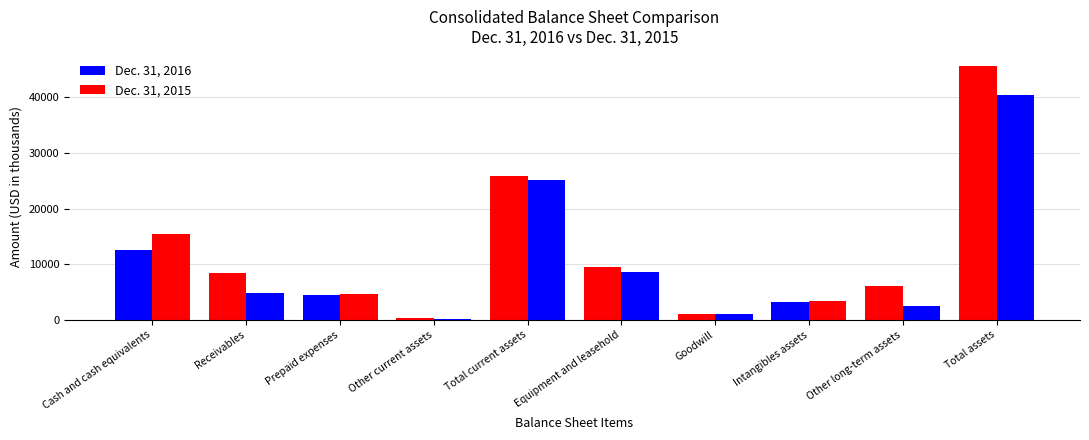

Reading left to right, list all the values displayed in this chart.

Dec. 31, 2016: Cash and cash equivalents=12538	Receivables=8508	Prepaid expenses=4440	Other current assets=296	Total current assets=25782	Equipment and leasehold=9576	Goodwill=972	Intangibles assets=3201	Other long-term assets=6033	Total assets=45564
Dec. 31, 2015: Cash and cash equivalents=15407	Receivables=4863	Prepaid expenses=4582	Other current assets=235	Total current assets=25087	Equipment and leasehold=8523	Goodwill=972	Intangibles assets=3353	Other long-term assets=2467	Total assets=40402